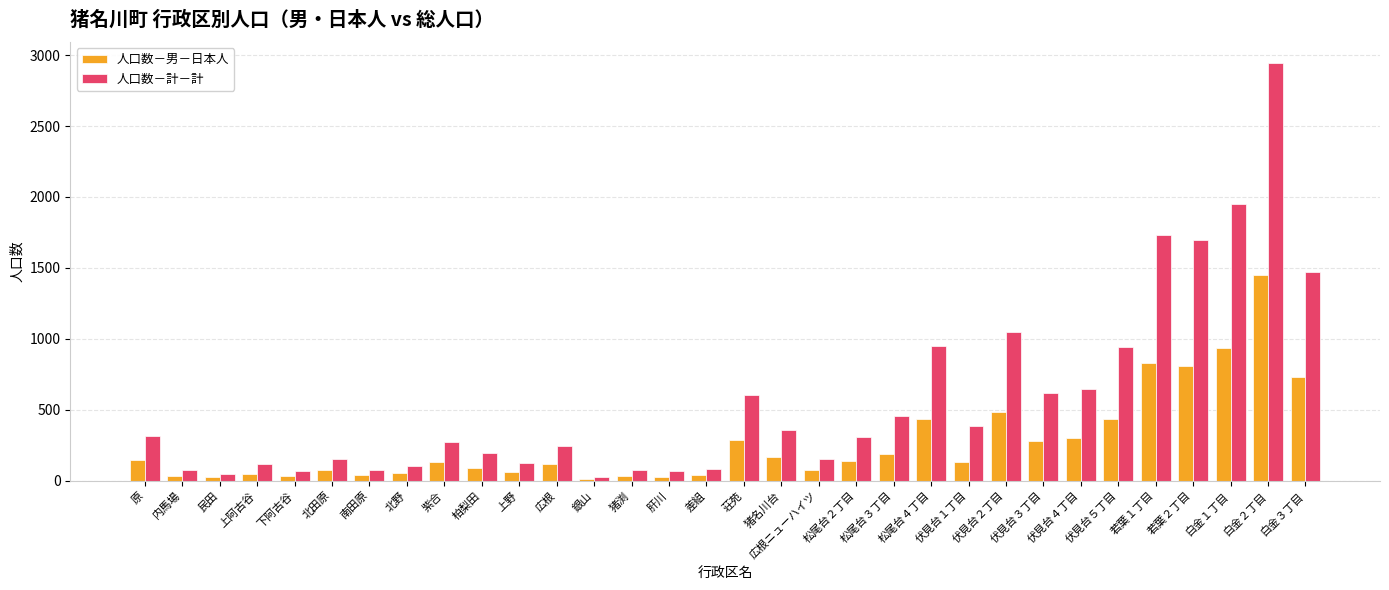

What is the maximum value shown in the chart?

2945